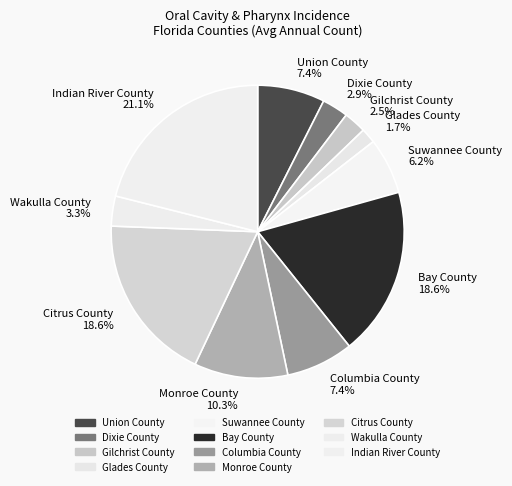

To the nearest percent, what percentage of the pie is Union County?

7%